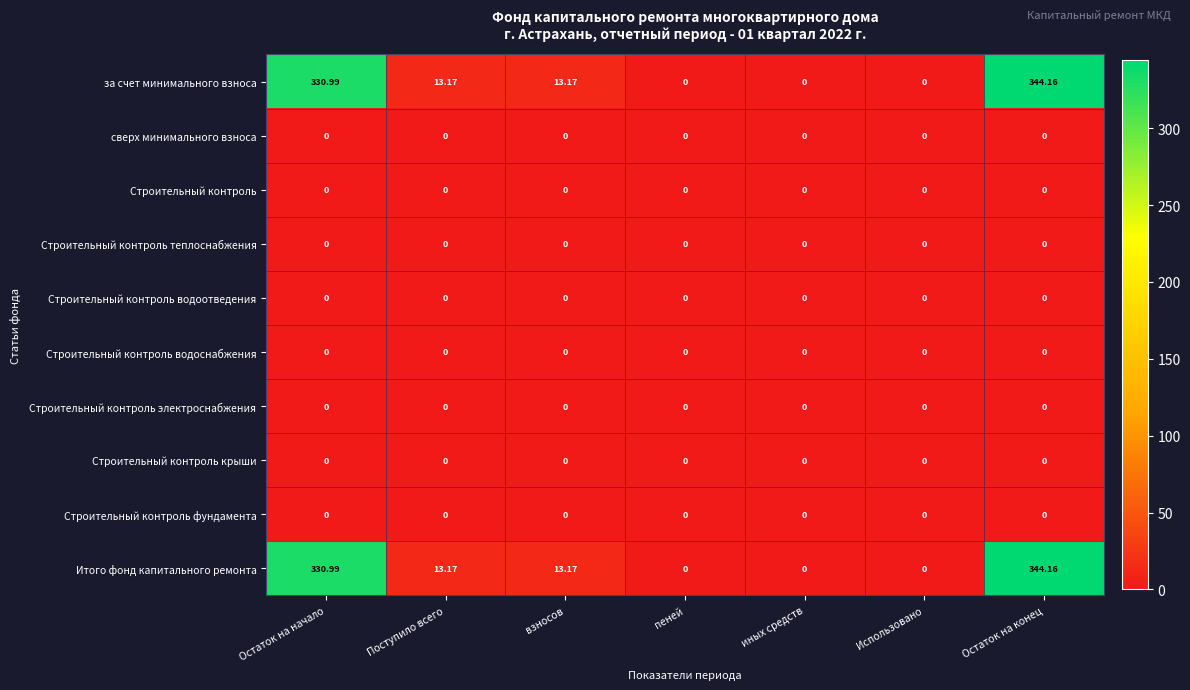

Which label corresponds to the largest value in the chart?

Остаток на конец